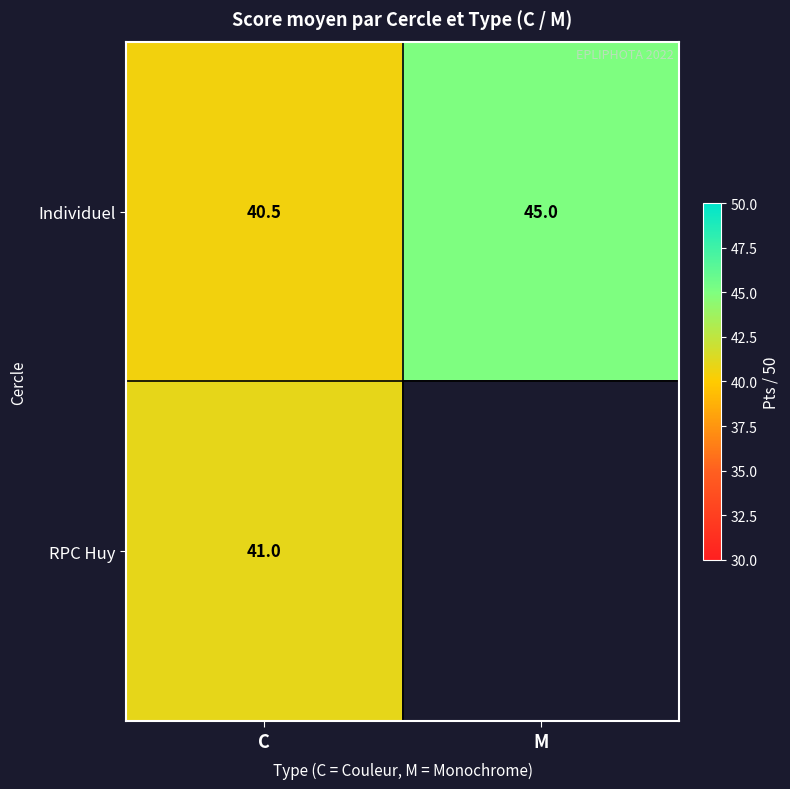

What is the lowest value of the Individuel series?

40.5